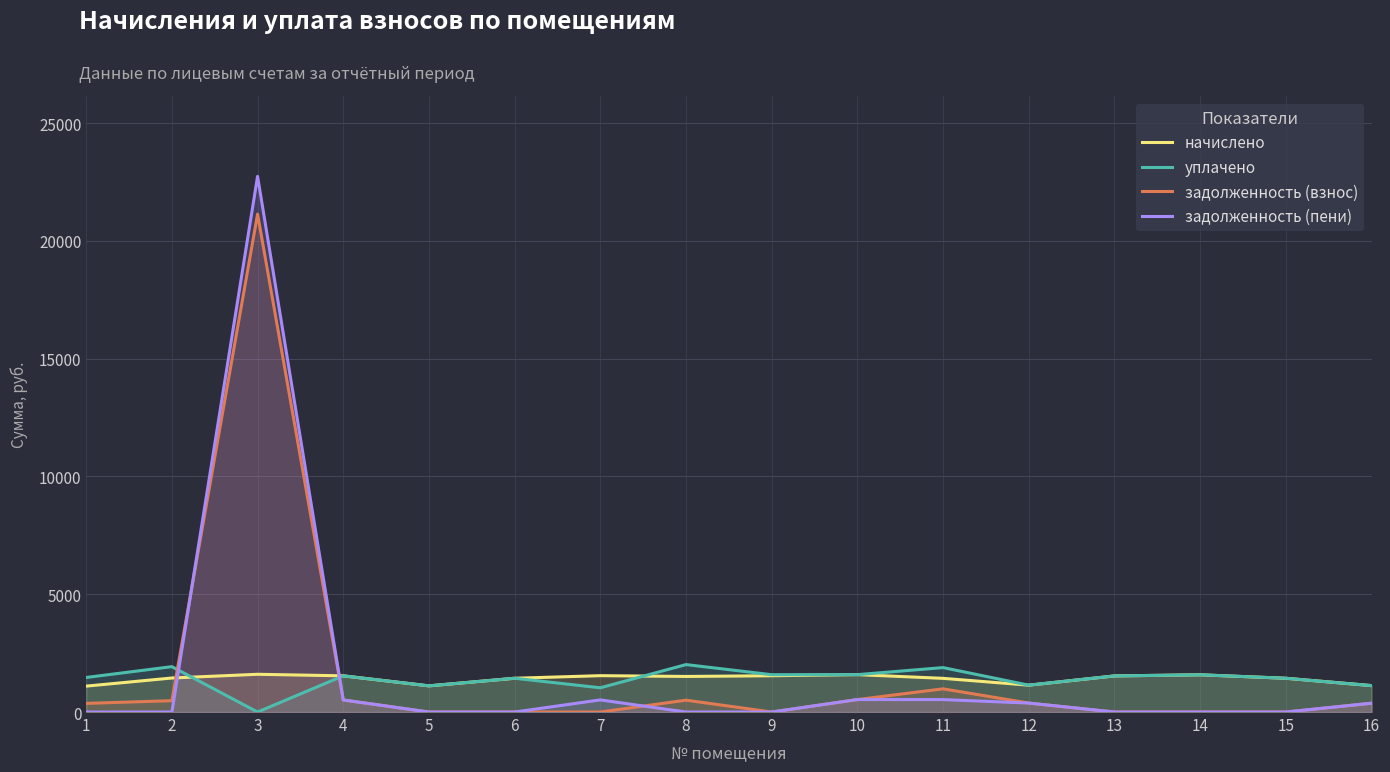

How many lines are shown in the chart?

4